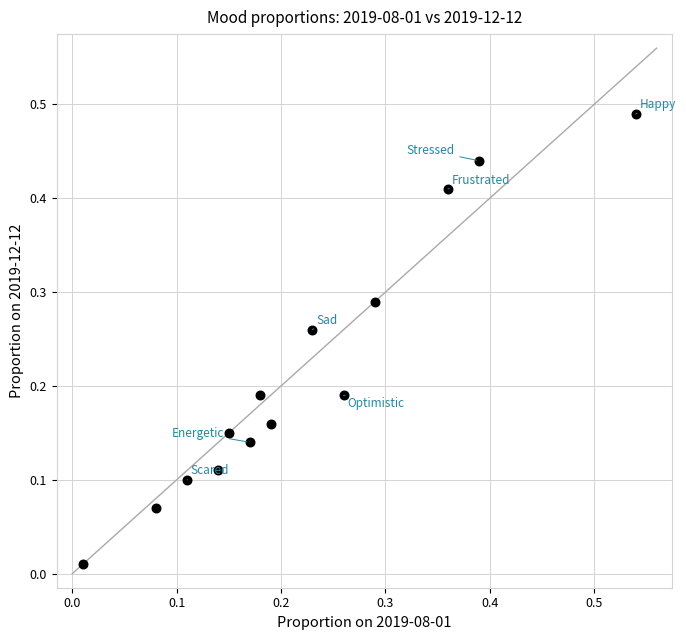

Count the number of points in this scatter plot.

14